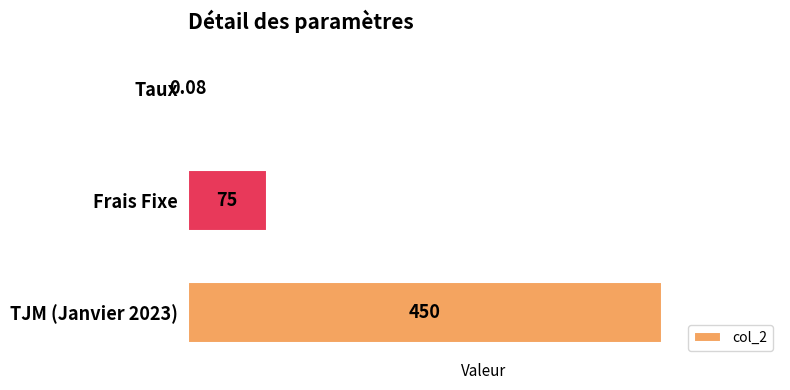

What is the sum of the values at TJM (Janvier 2023) and Frais Fixe?

525.0